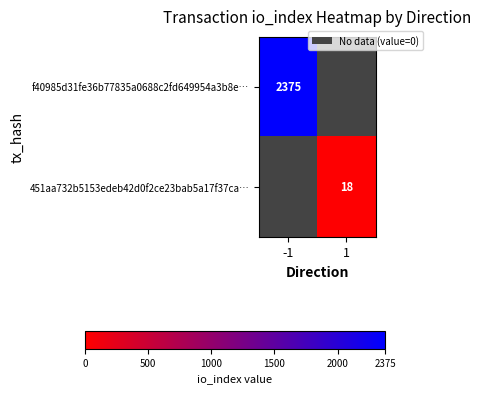

How many distinct data groups are displayed?

2